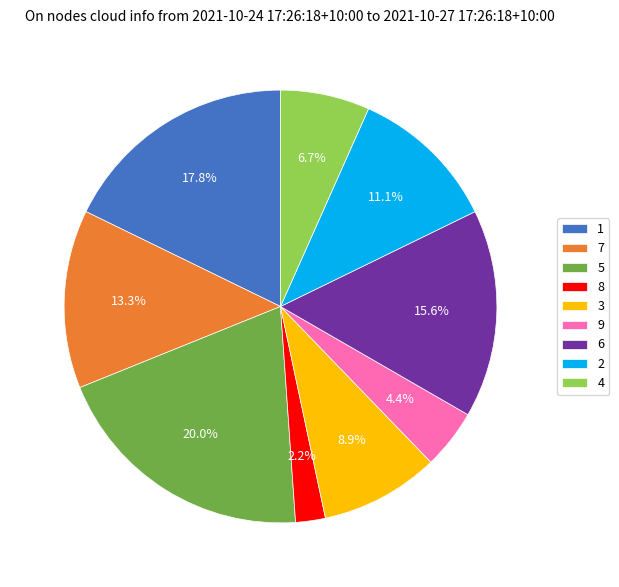

To the nearest percent, what is the difference between the largest and smallest slice percentages?

18%